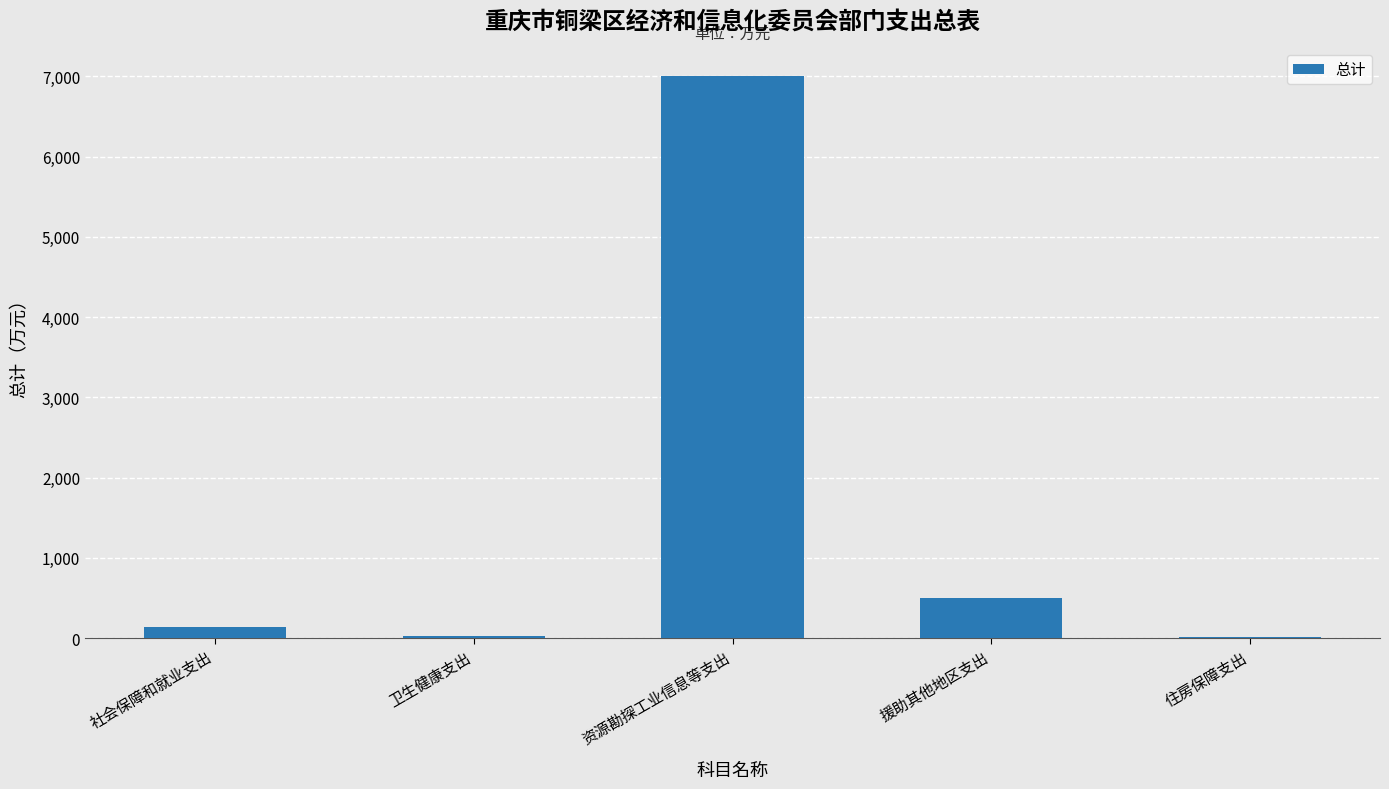

What is the sum of the values at 资源勘探工业信息等支出 and 援助其他地区支出?

7511.1